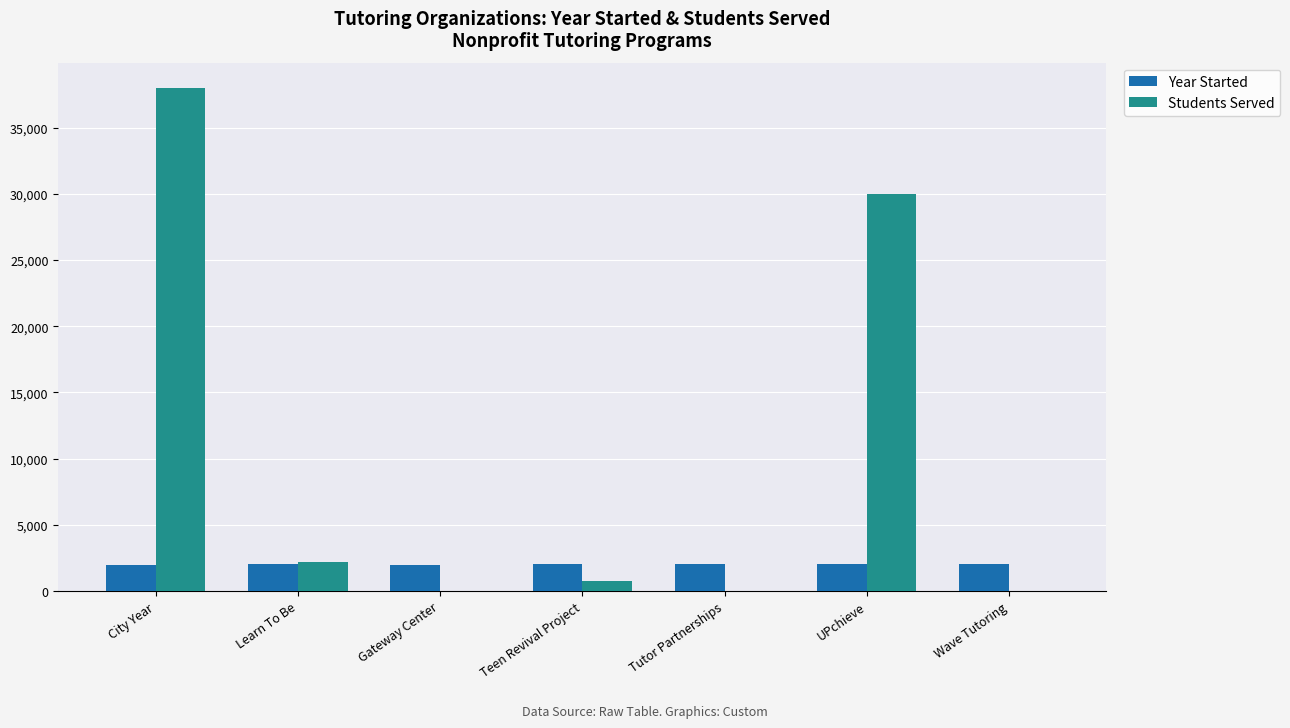

What is the sum of the Year Started values at City Year and Learn To Be?

3996